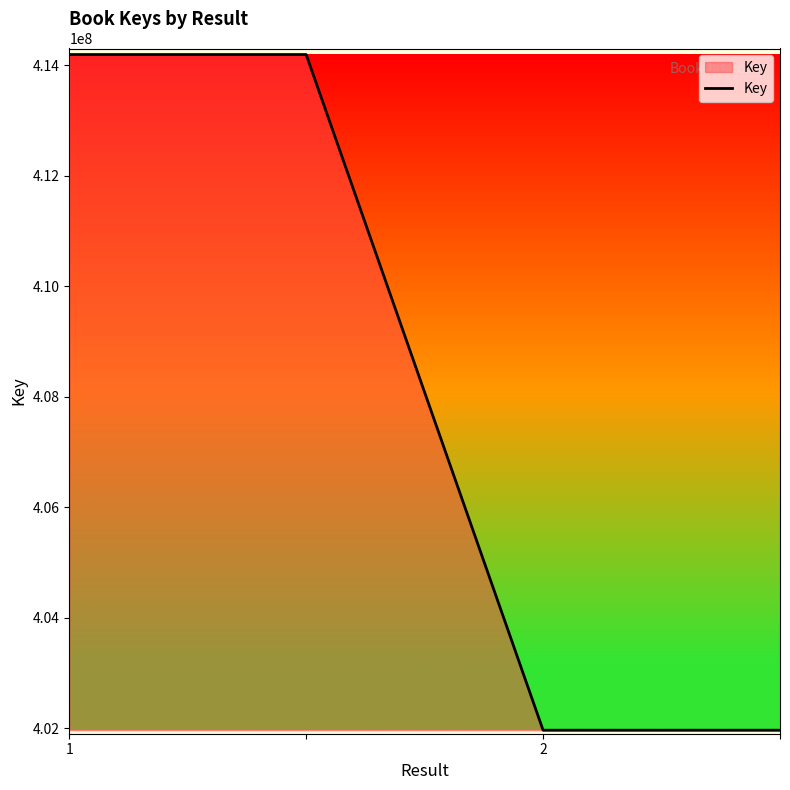

What is the minimum value shown in the chart?

401963799